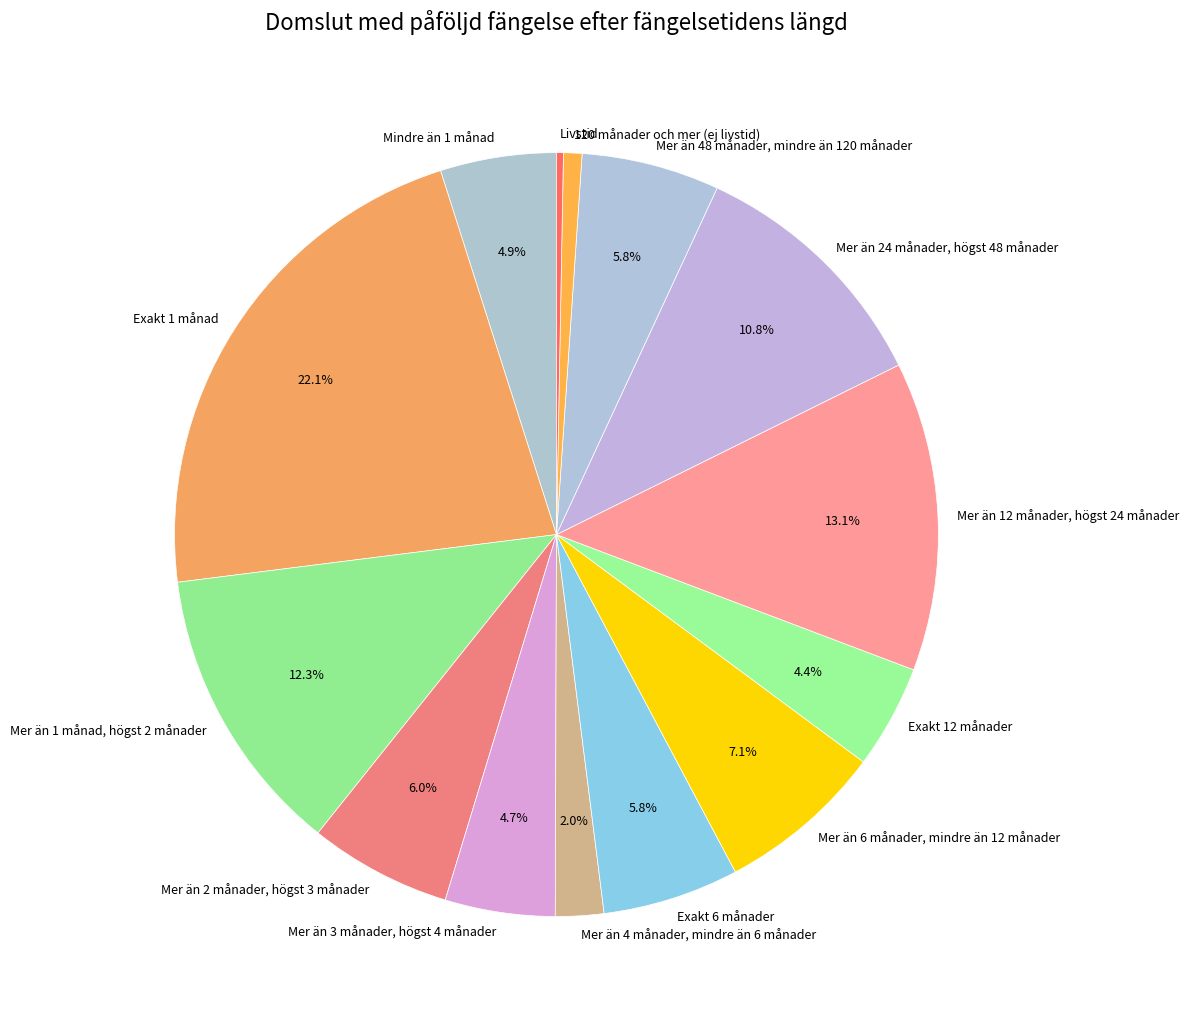

Is there a majority slice in this chart?

No